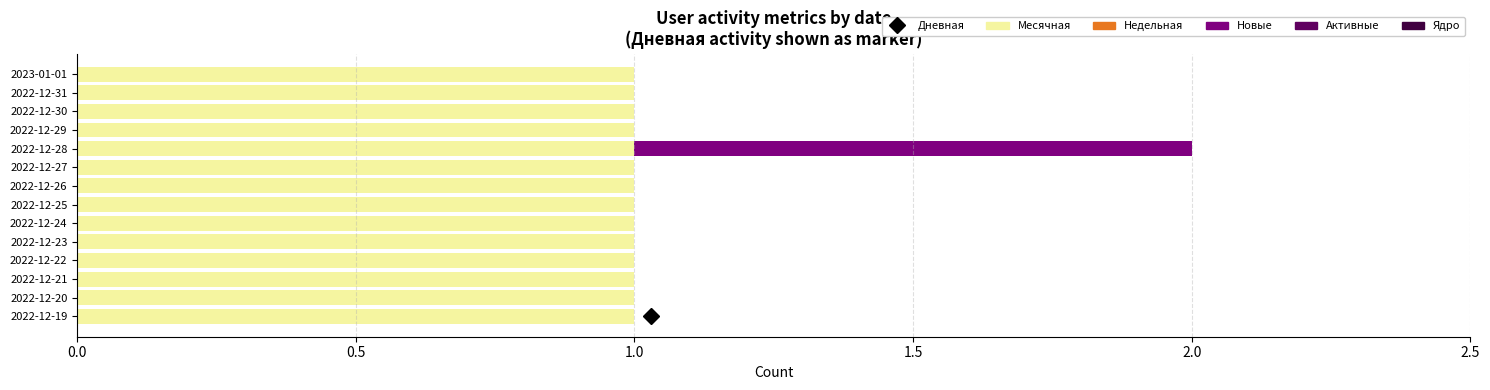

At which category is the sum across all series the highest?

2022-12-28